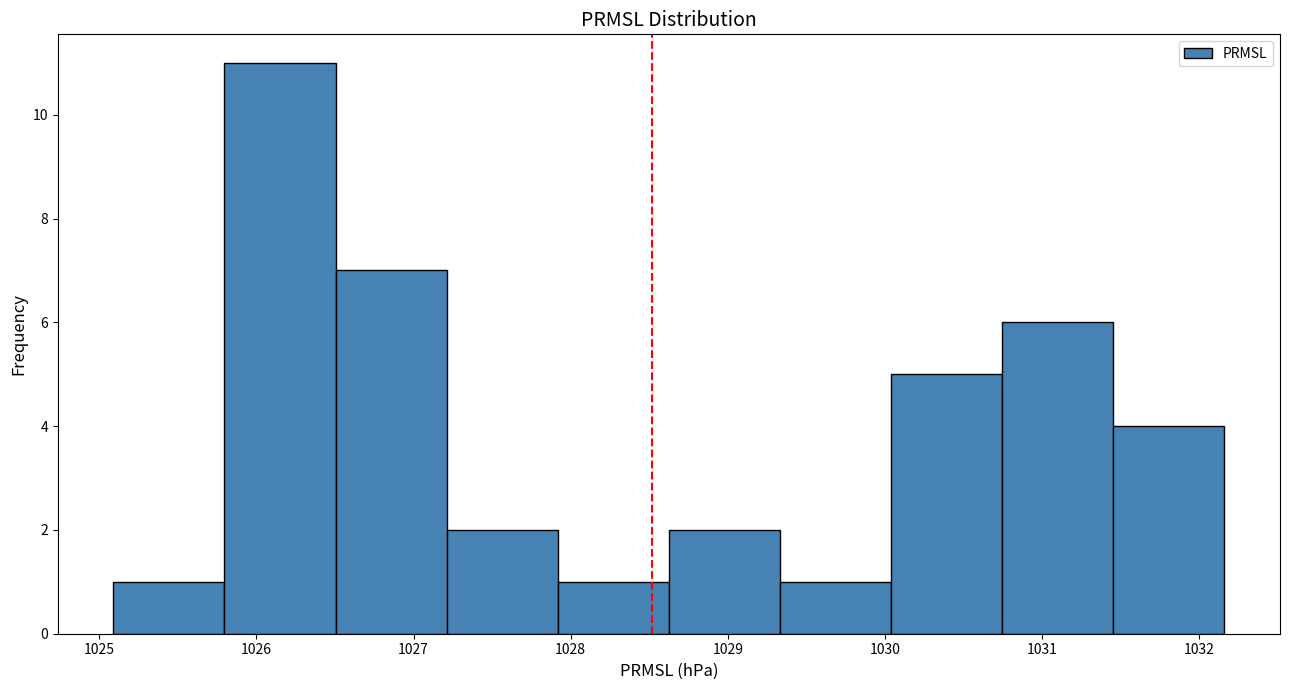

Reading left to right, list every bar in this chart as the range it spans on the x-axis followed by its height. Neither the bar edges nor the heights are printed on the chart, so give them approximately, as read against the axes.

1025.1 to 1025.8: 1
1025.8 to 1026.5: 11
1026.5 to 1027.2: 7
1027.2 to 1027.9: 2
1027.9 to 1028.6: 1
1028.6 to 1029.3: 2
1029.3 to 1030.0: 1
1030.0 to 1030.7: 5
1030.7 to 1031.5: 6
1031.5 to 1032.2: 4